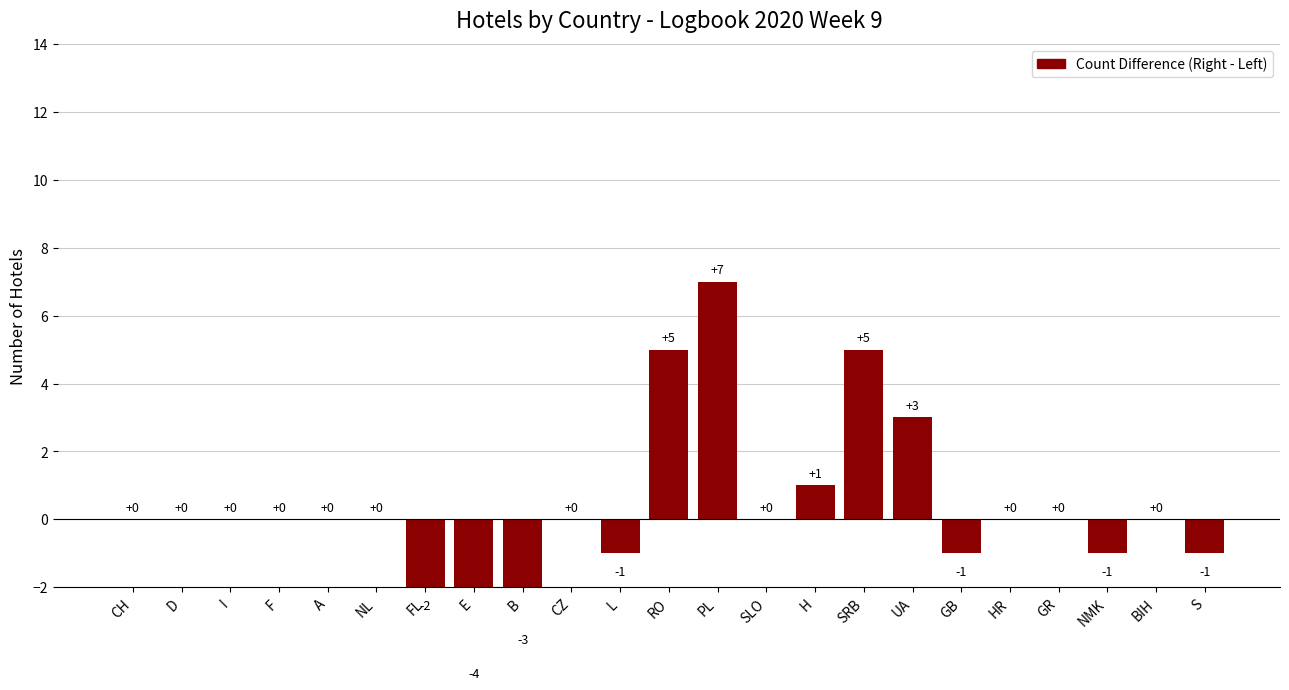

Rank the categories by value from highest to lowest.

PL, RO, SRB, UA, H, CH, D, I, F, A, NL, CZ, SLO, HR, GR, BIH, L, GB, NMK, S, FL, B, E